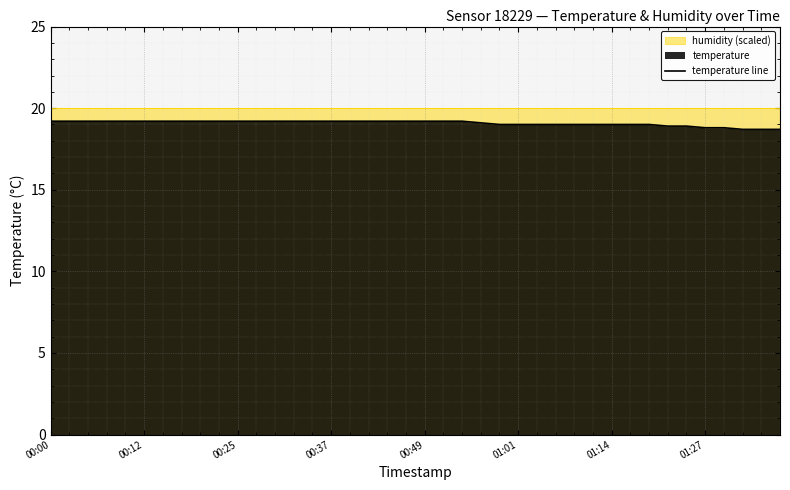

At which category does the chart reach its peak across all series?

00:00